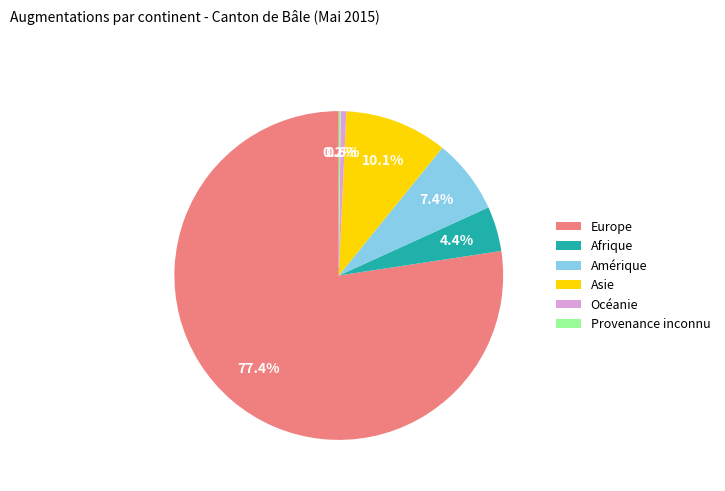

Which has a higher value, Asie or Océanie?

Asie